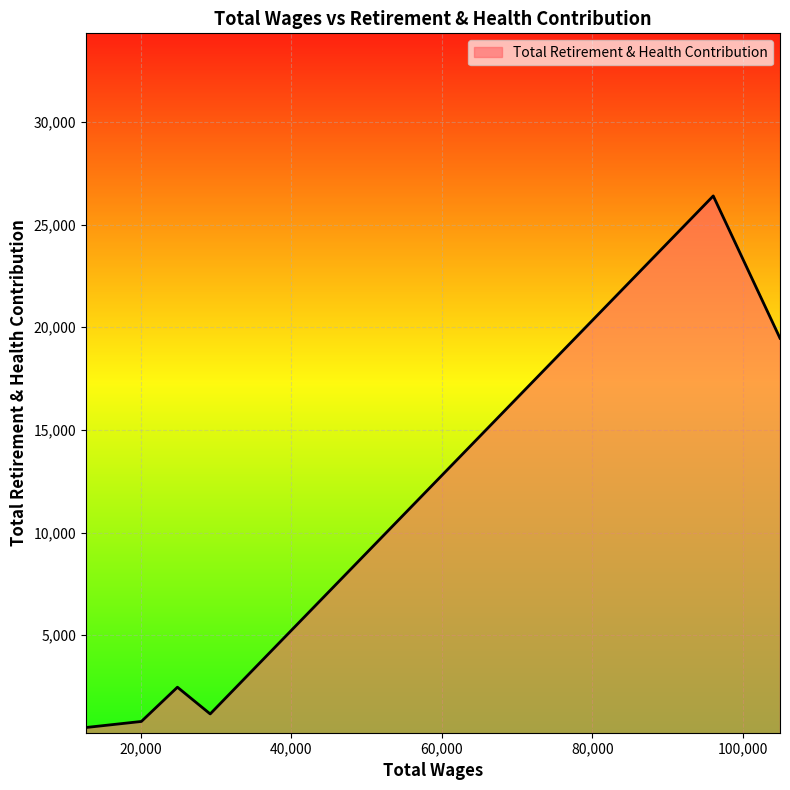

Does the chart display data point markers on the line(s)?

No